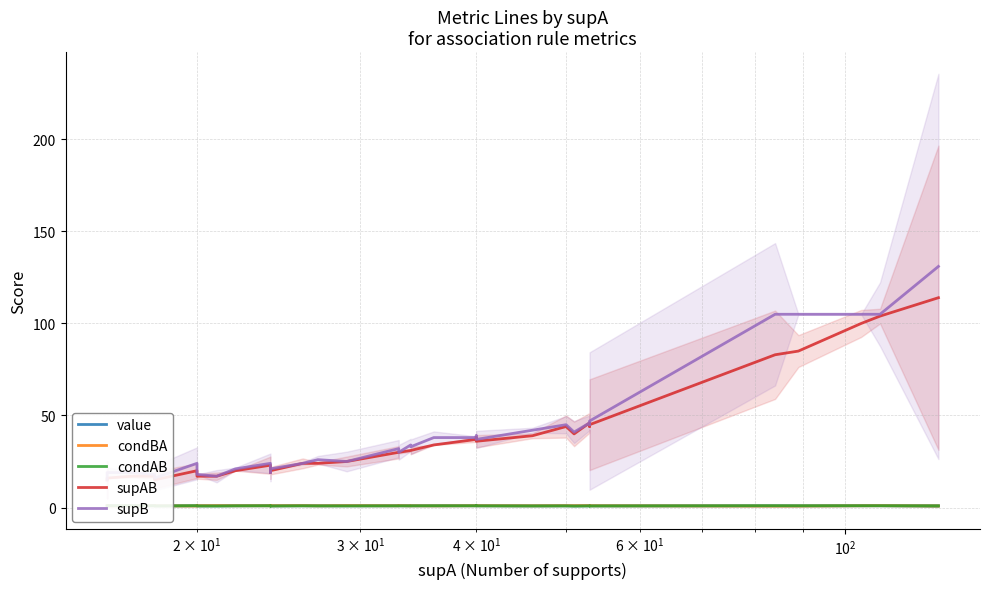

True or false: condBA and supB cross at least once.

False